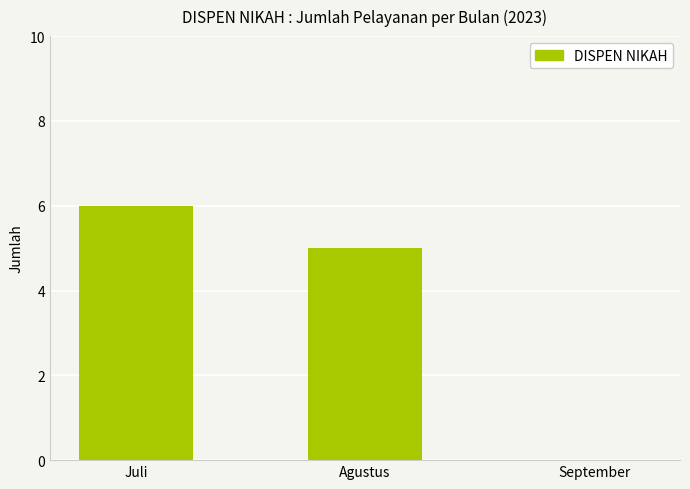

What is the average value?

4